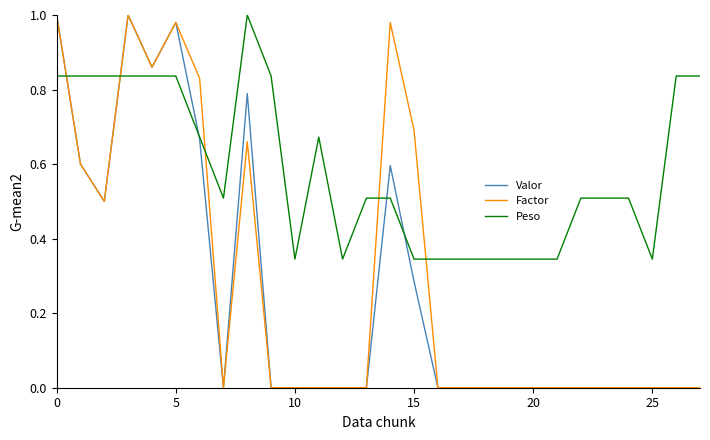

How many times do Factor and Peso cross each other?

5